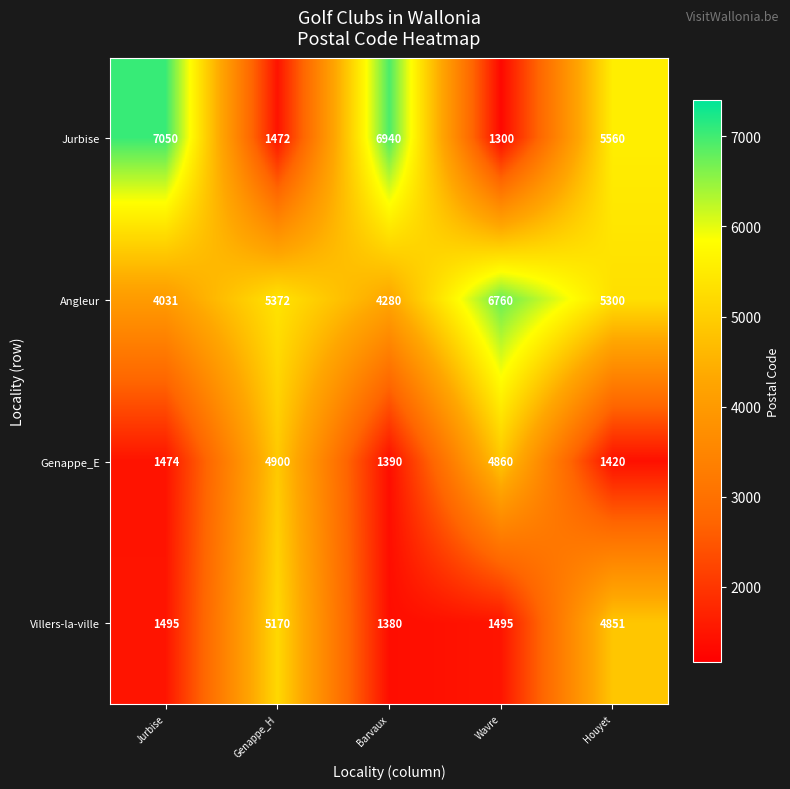

Is it true that Genappe_E equals 1474 at Jurbise?

True